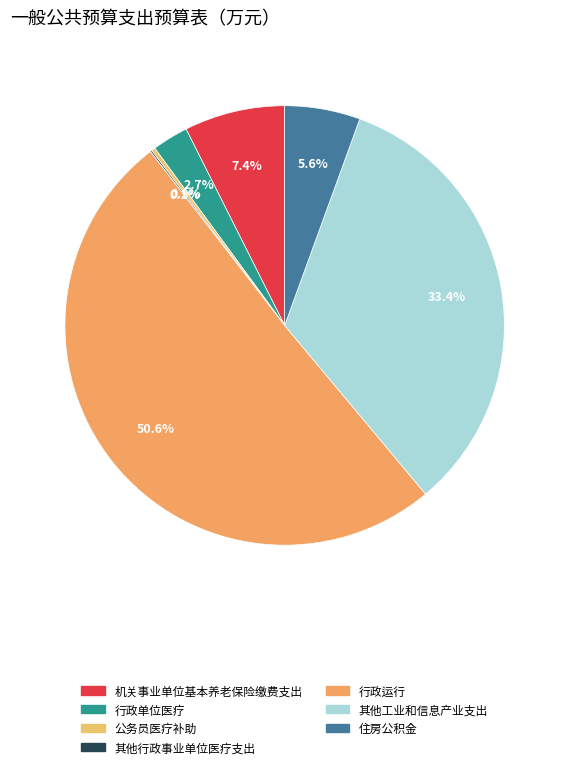

Which slice is the smallest?

其他行政事业单位医疗支出